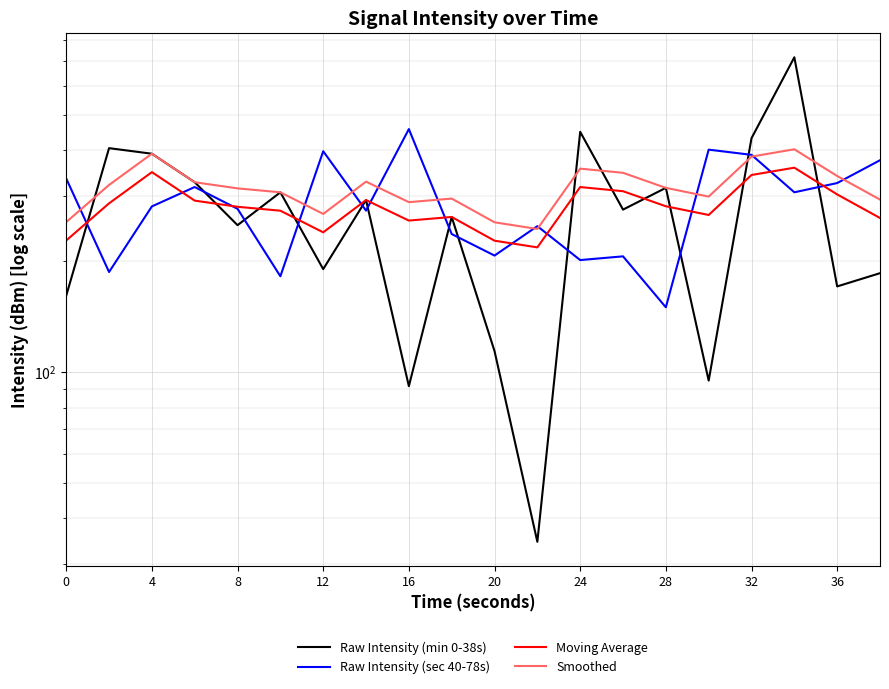

What are all the series names shown in the legend?

Raw Intensity (min 0-38s), Raw Intensity (sec 40-78s), Moving Average, Smoothed